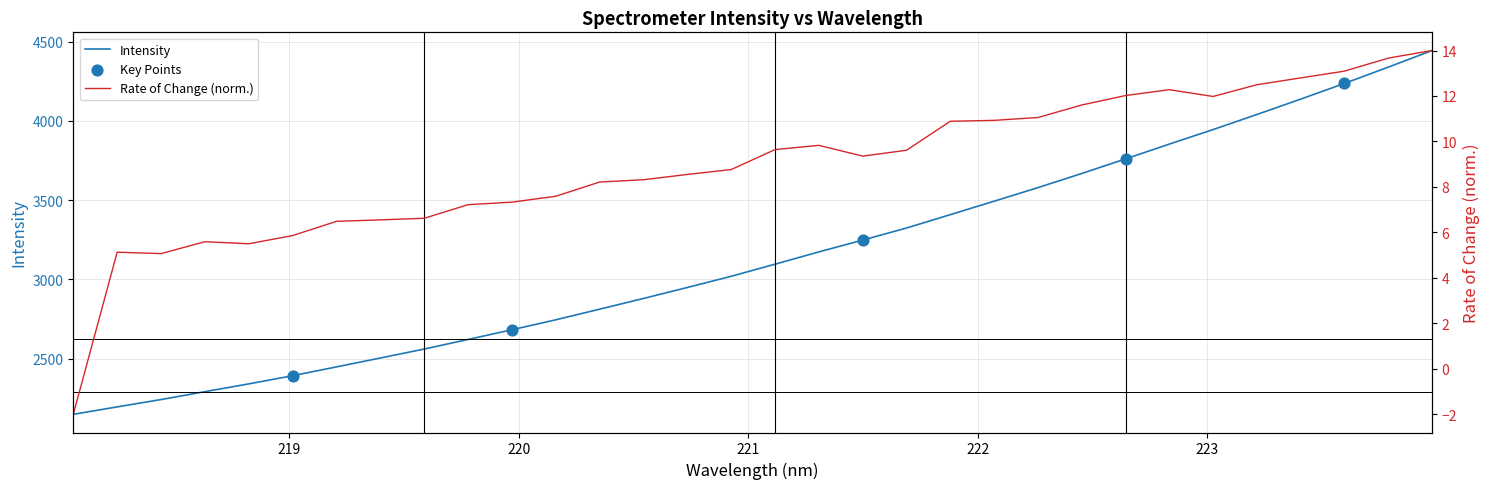

What is the change in value from 220.3533 to 223.7895?

+1526.1